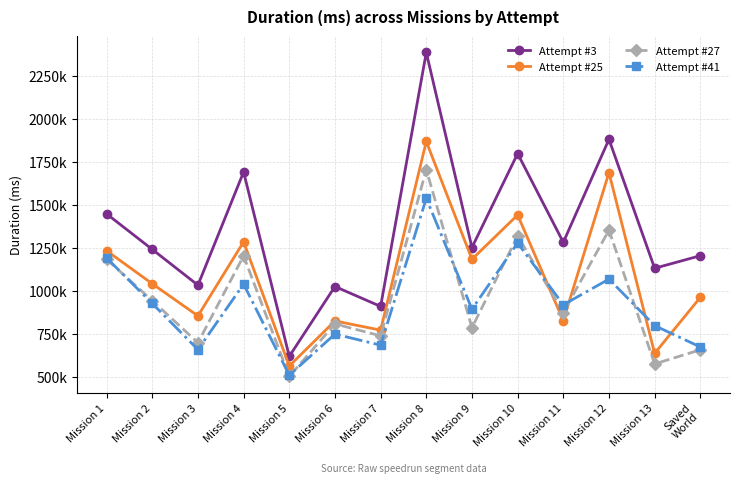

Reading left to right, what are all the values shown in this chart?

Attempt #3: Mission 1=1448501	Mission 2=1242028	Mission 3=1034255	Mission 4=1691749	Mission 5=620532	Mission 6=1026373	Mission 7=910660	Mission 8=2386269	Mission 9=1252908	Mission 10=1798722	Mission 11=1283083	Mission 12=1881525	Mission 13=1132482	Saved
World=1205342
Attempt #25: Mission 1=1234321	Mission 2=1042425	Mission 3=855762	Mission 4=1286094	Mission 5=564424	Mission 6=826327	Mission 7=772884	Mission 8=1868915	Mission 9=1184668	Mission 10=1442036	Mission 11=827881	Mission 12=1688181	Mission 13=638022	Saved
World=963045
Attempt #27: Mission 1=1184724	Mission 2=944168	Mission 3=699767	Mission 4=1204352	Mission 5=504088	Mission 6=809114	Mission 7=739646	Mission 8=1705776	Mission 9=787427	Mission 10=1319539	Mission 11=875087	Mission 12=1353939	Mission 13=576690	Saved
World=658739
Attempt #41: Mission 1=1192243	Mission 2=927849	Mission 3=659782	Mission 4=1040154	Mission 5=511334	Mission 6=749930	Mission 7=685565	Mission 8=1538505	Mission 9=894874	Mission 10=1279246	Mission 11=920297	Mission 12=1069313	Mission 13=799111	Saved
World=675135